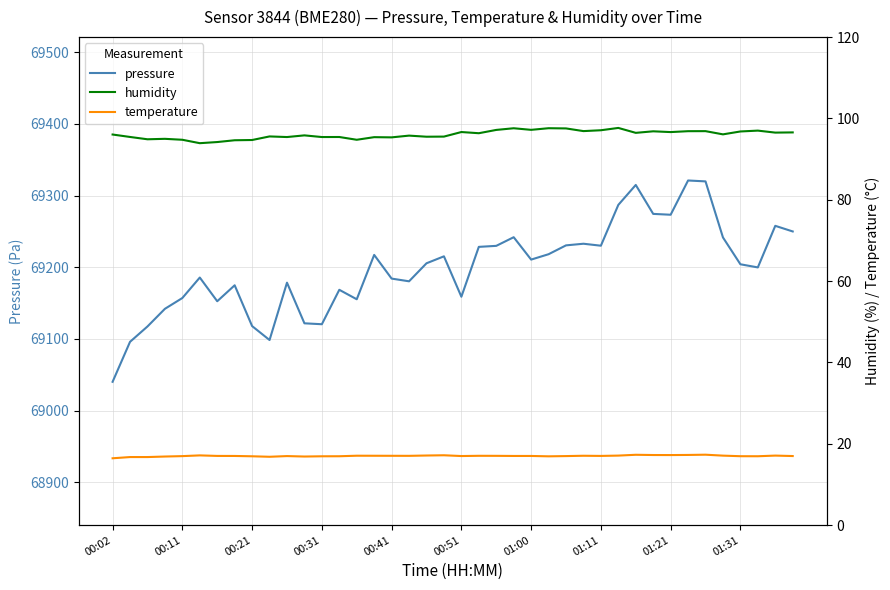

What is the maximum value for pressure?

69321.1